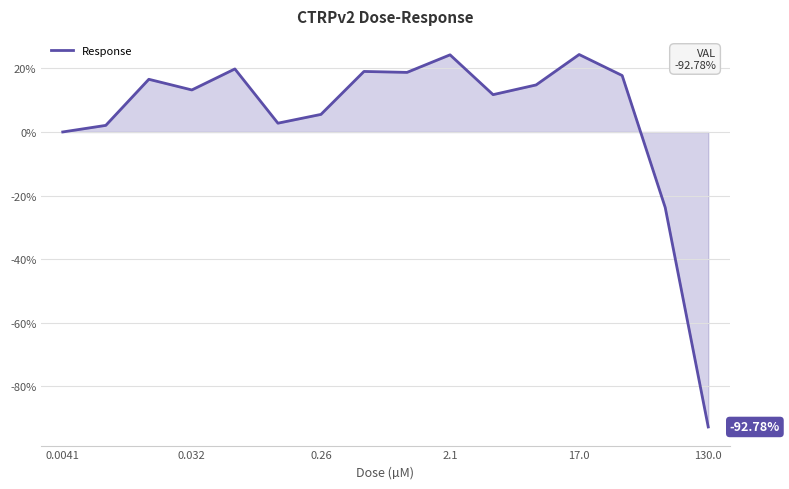

What is the difference between the maximum and minimum values?

117.1